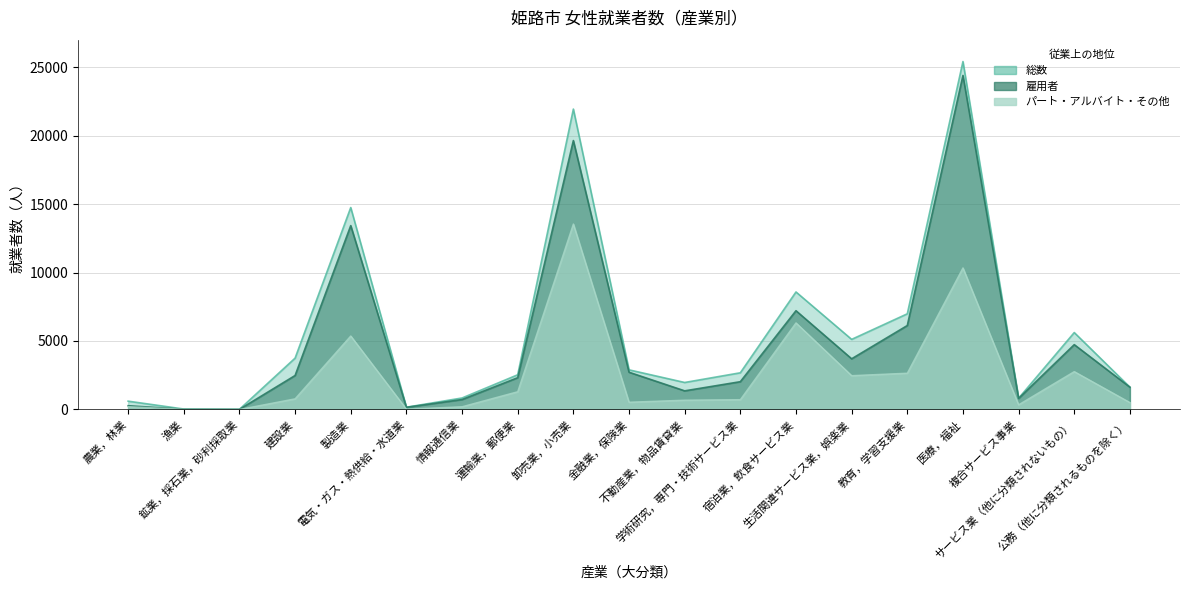

At how many categories does at least one series exceed 16320?

2